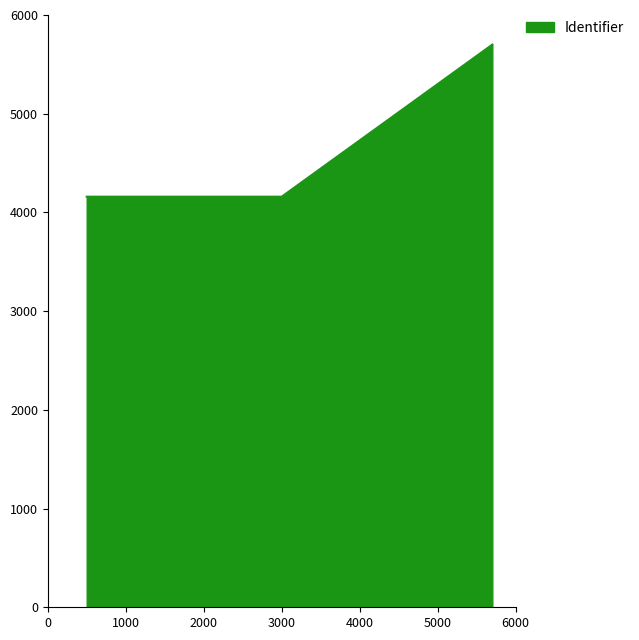

Reading left to right, extract all data points from this chart.

4159.4	4159.4	5700.0